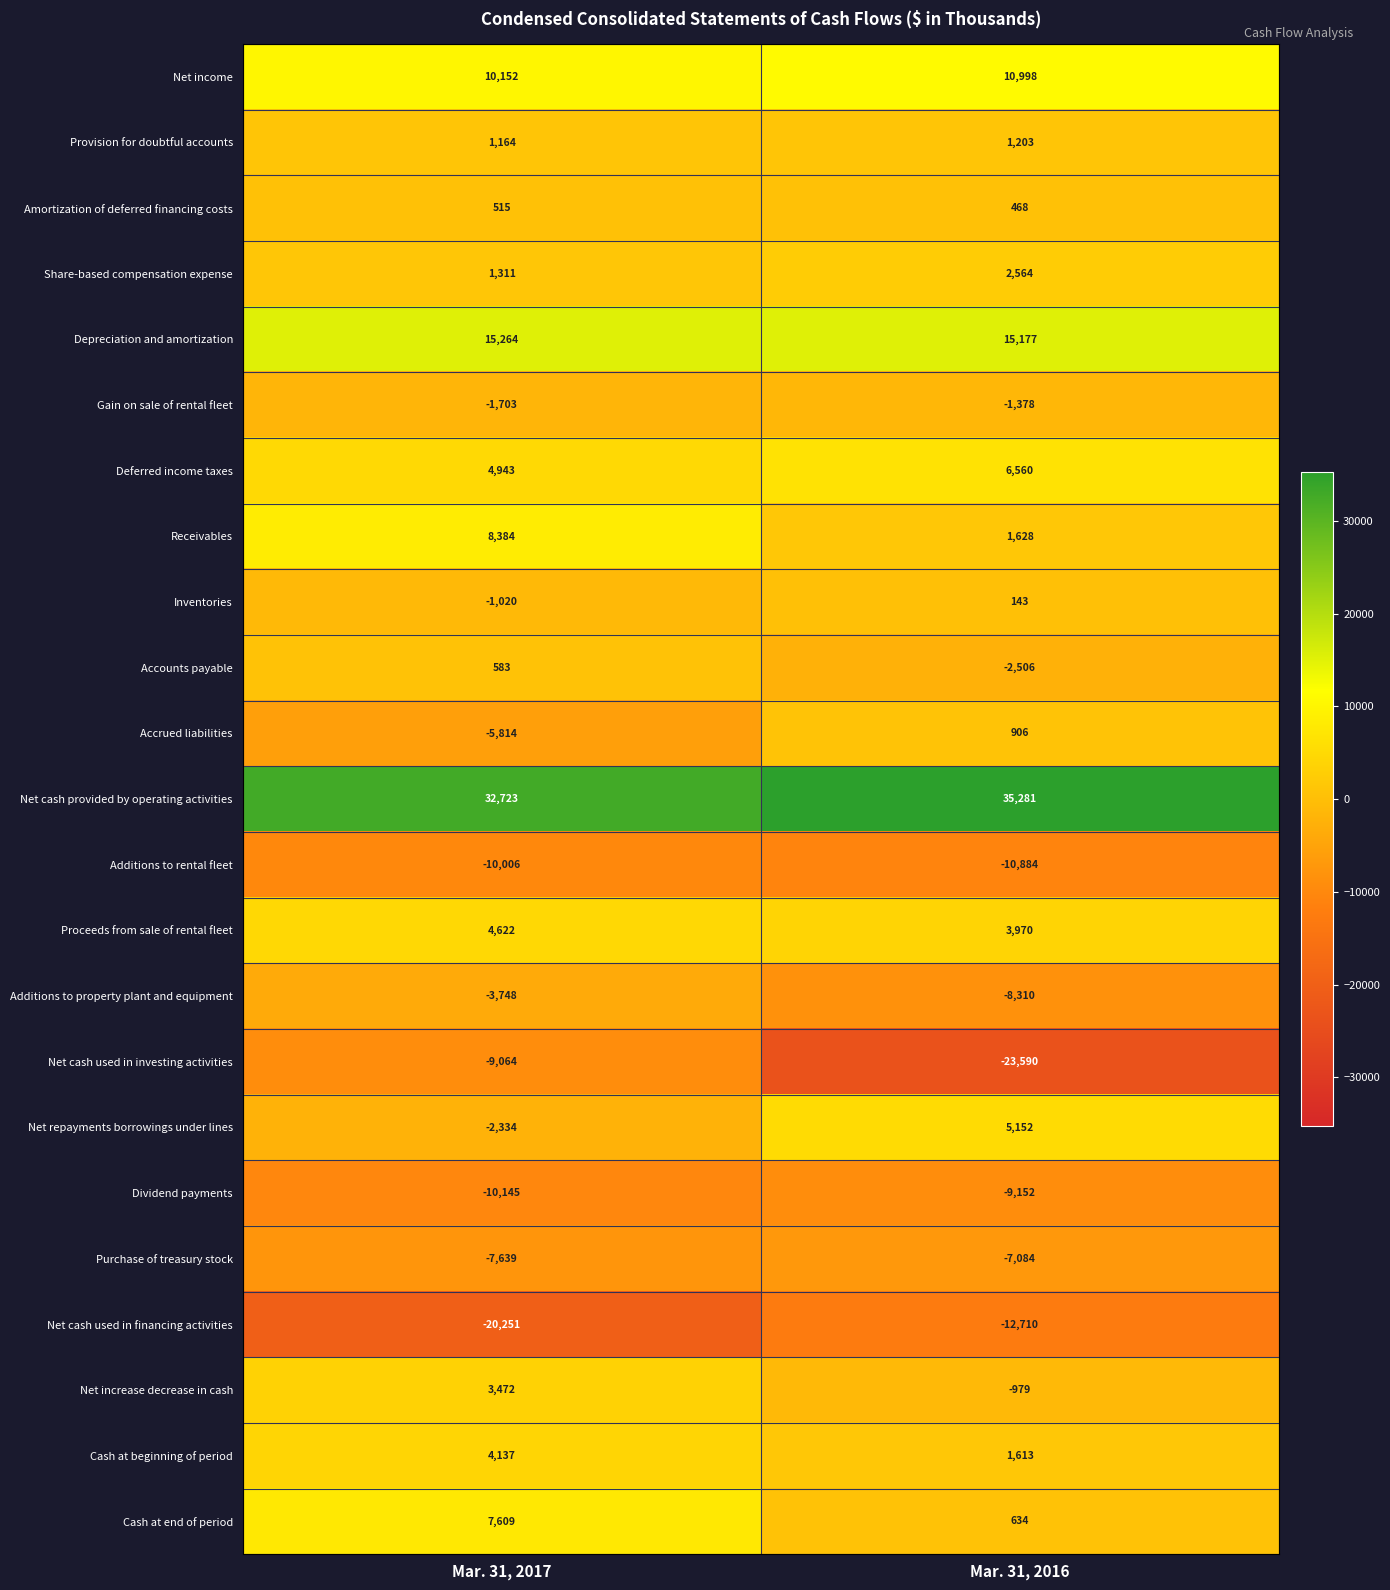

At which category does the chart reach its minimum across all series?

Mar. 31, 2016